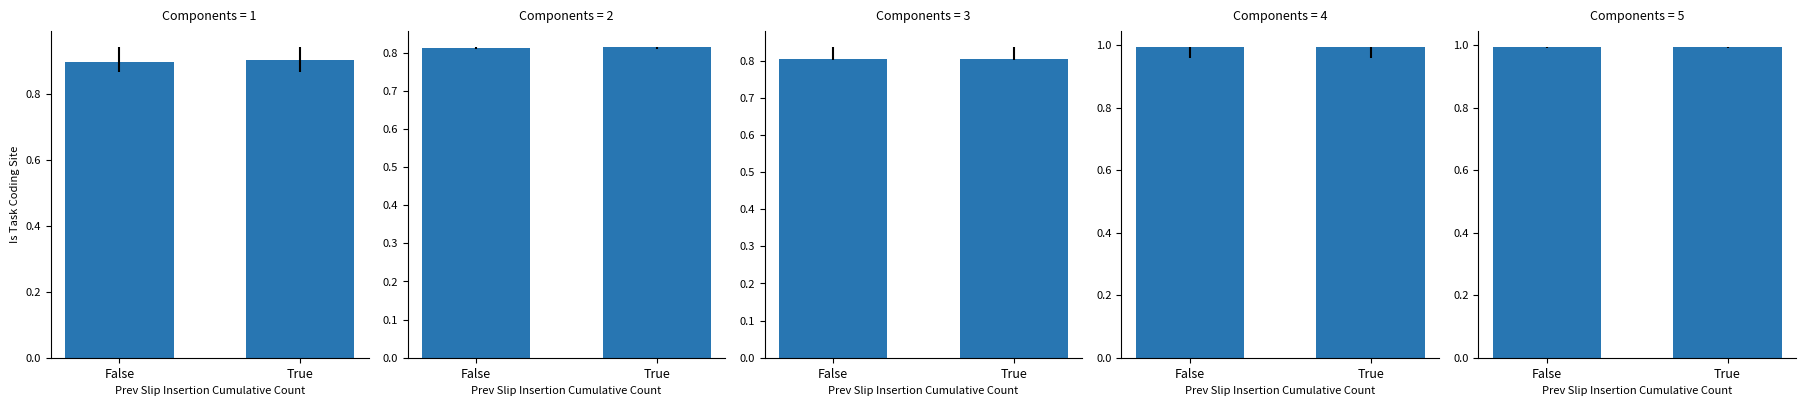

Are the bars grouped side by side (vs. stacked)?

No